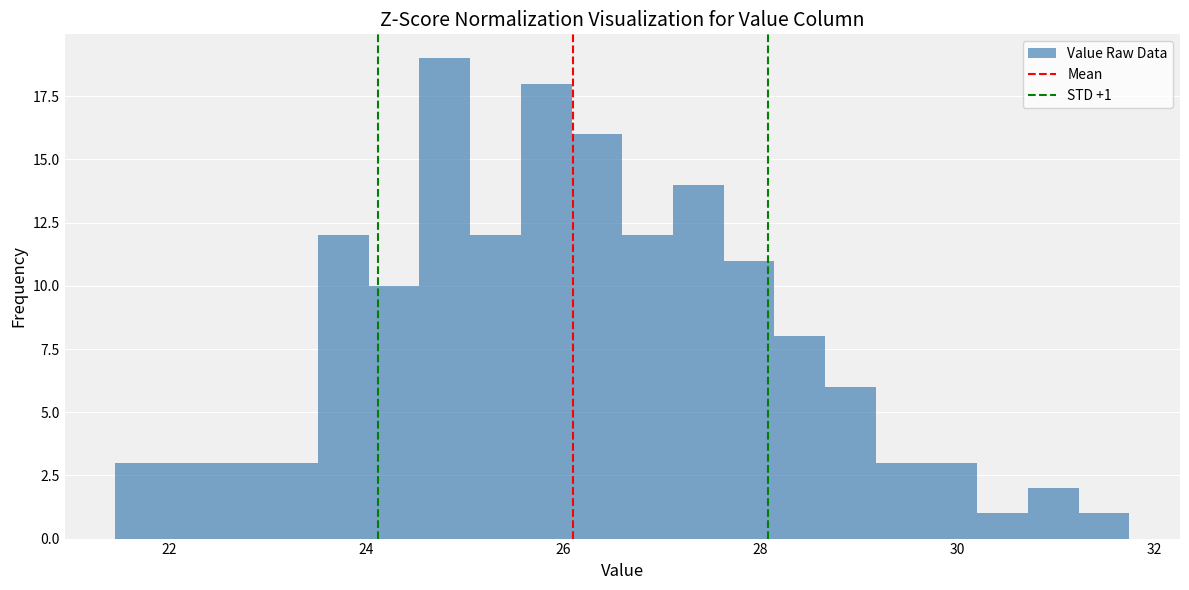

Read against the x-axis, roughly where is the centre of the tallest bar?

24.8